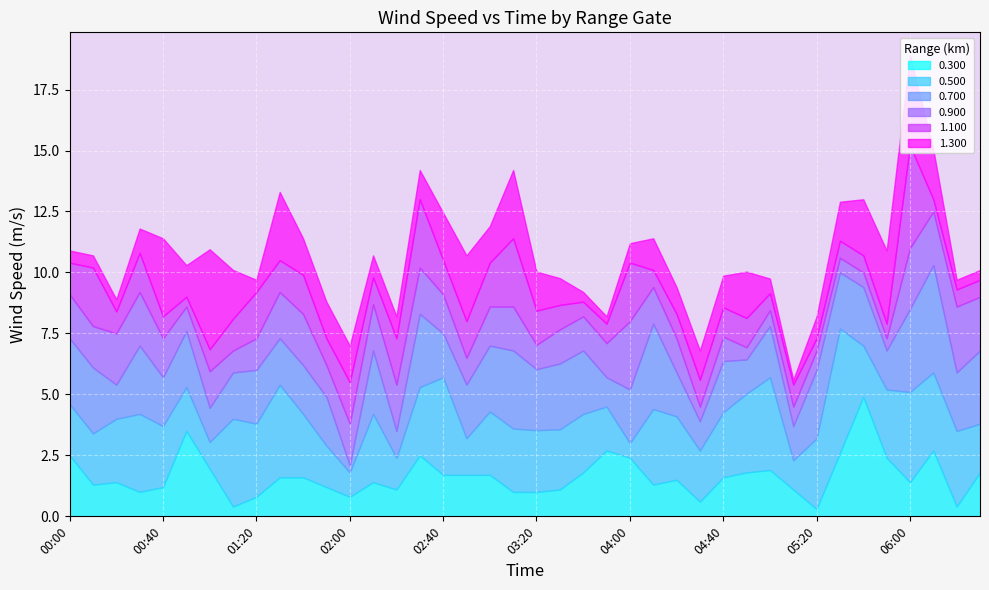

Which series has the widest spread of values?

1.300